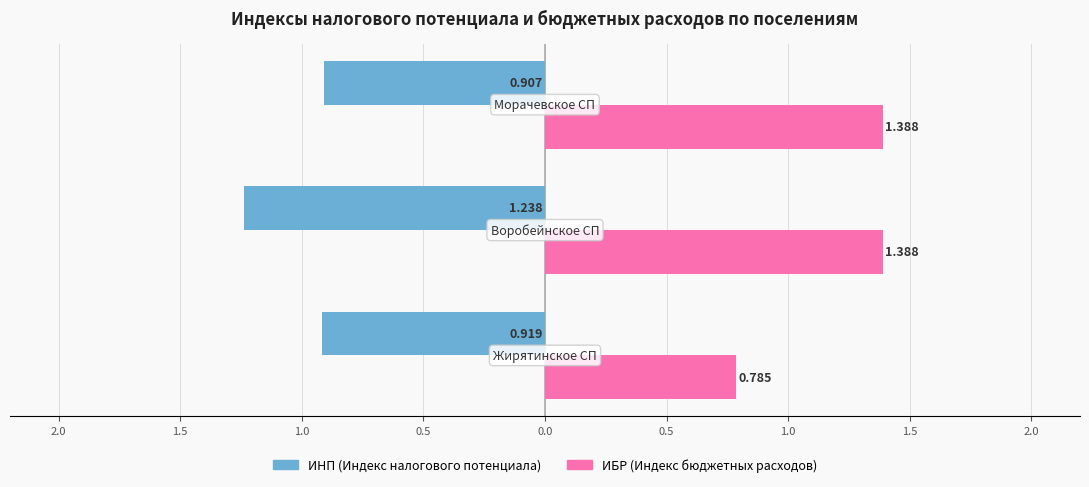

What are all the series names shown in the legend?

ИНП (Индекс налогового потенциала), ИБР (Индекс бюджетных расходов)